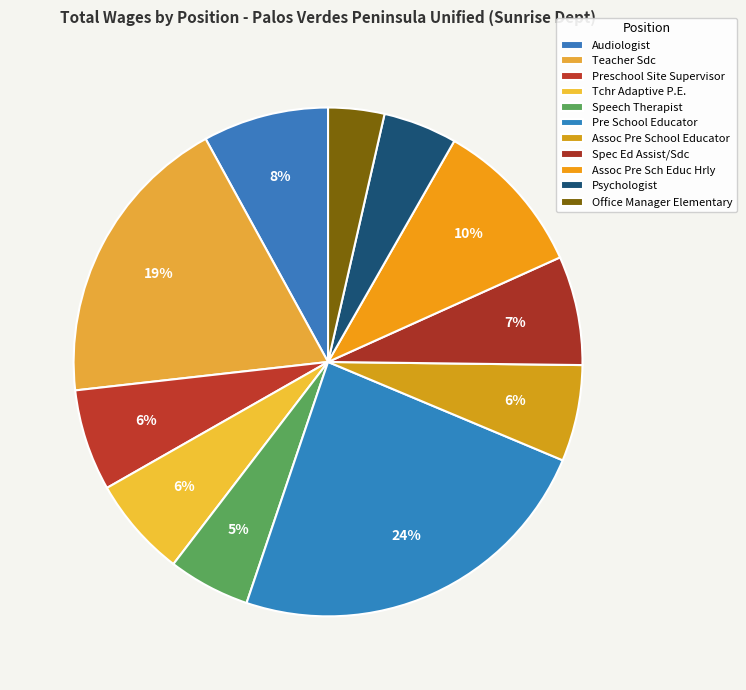

How many segments does this pie chart have?

11